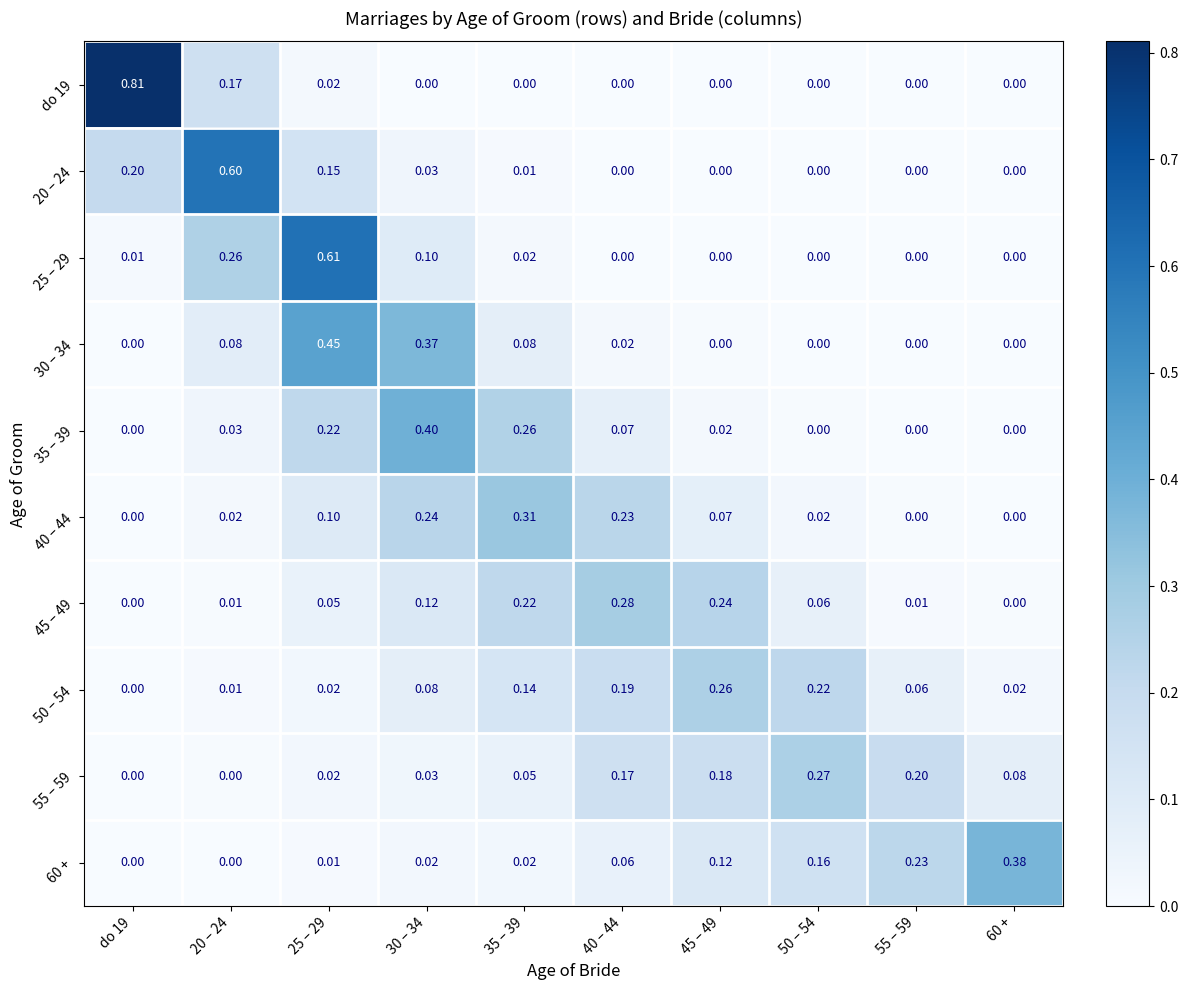

Is the value of 45 – 49 at 30 – 34 greater than the value of 25 – 29 at 40 – 44?

Yes